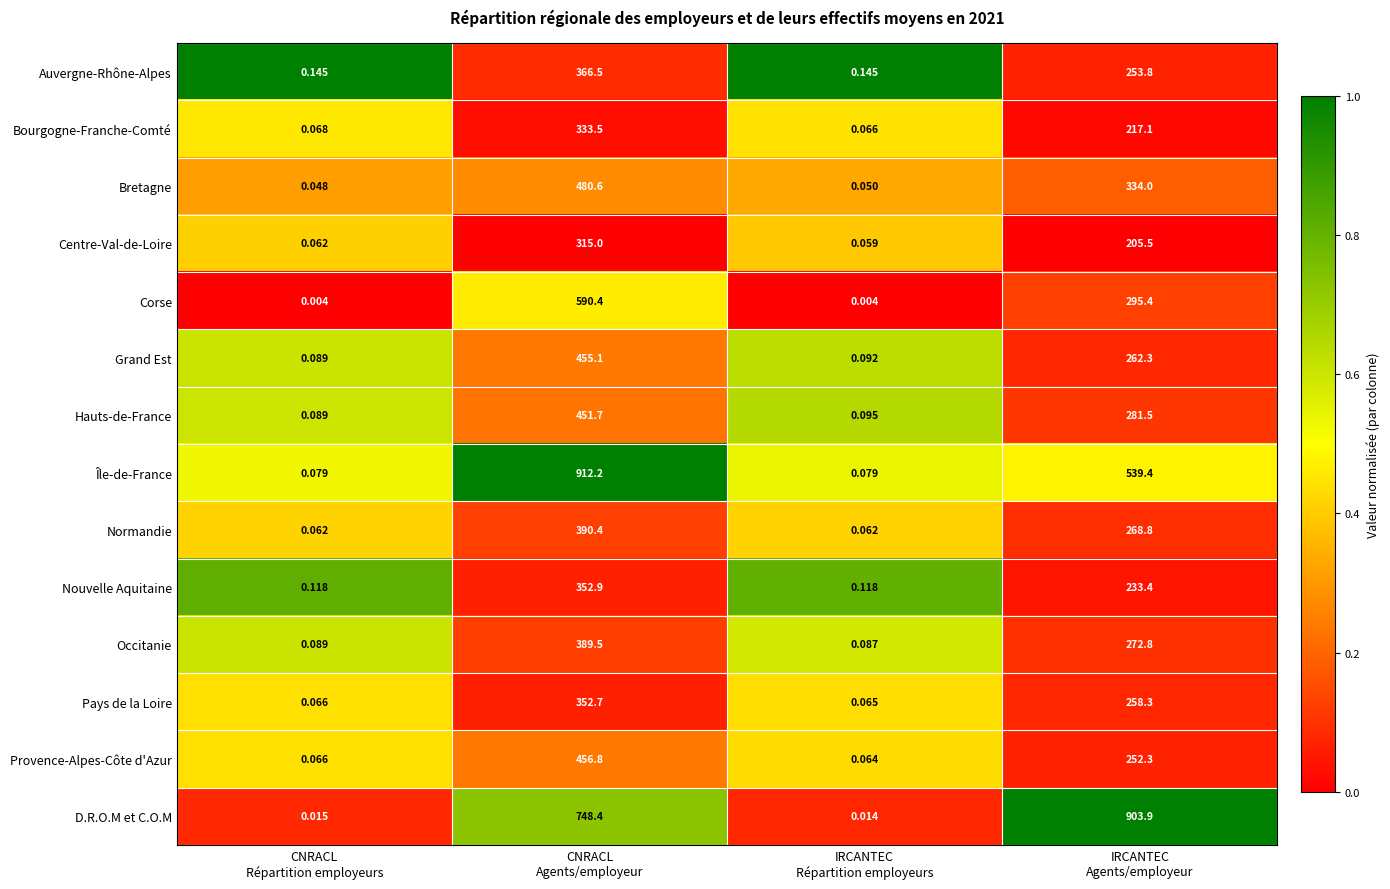

Which series changed the most between CNRACL
Répartition employeurs and CNRACL
Agents/employeur?

Île-de-France